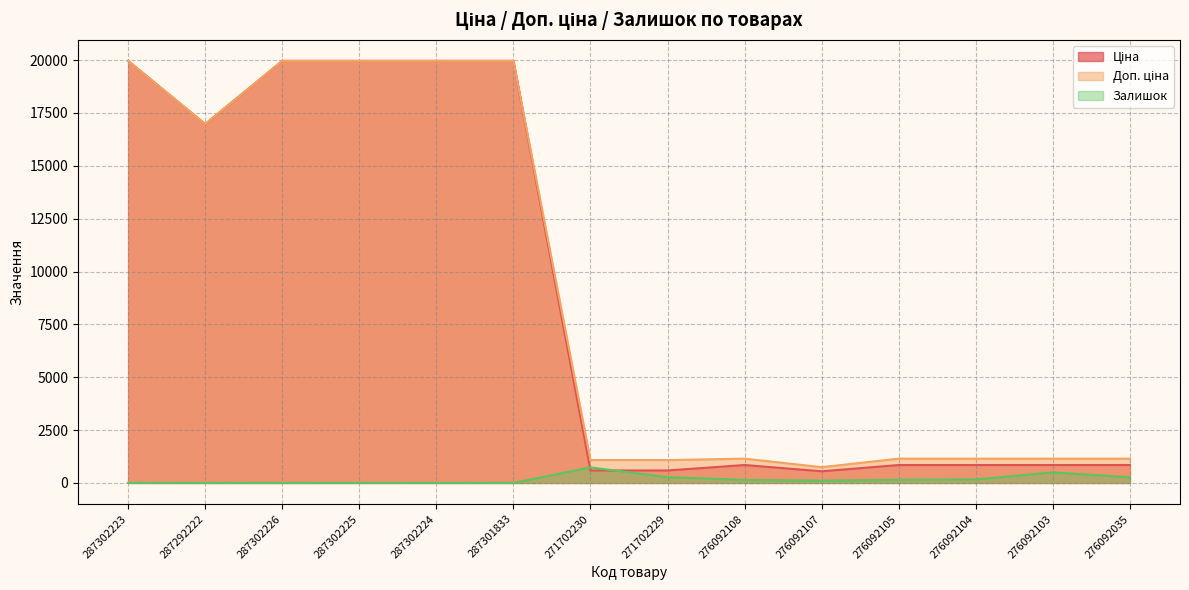

True or false: Ціна and Доп. ціна cross at least once.

False